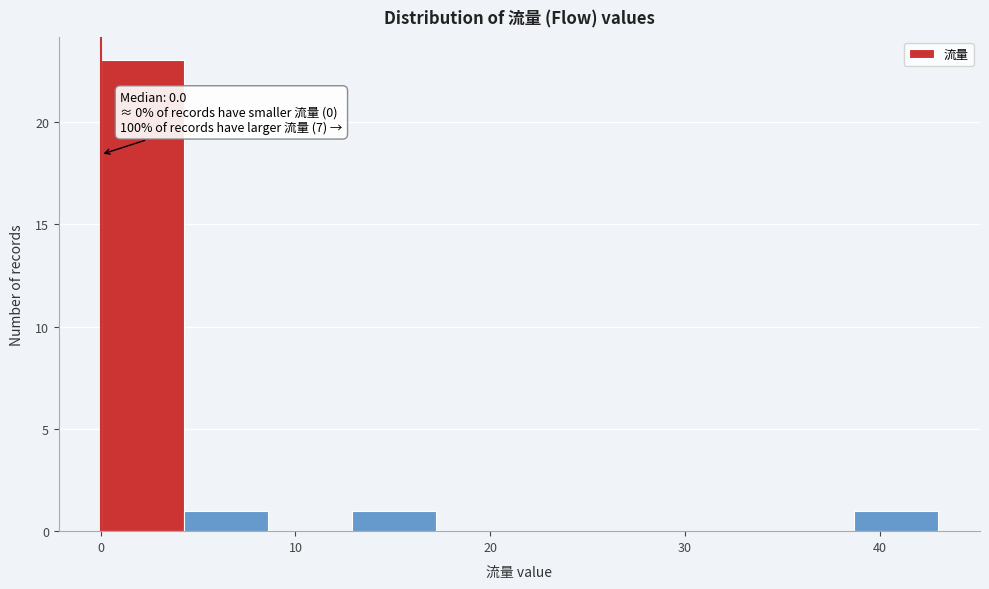

Which range on the x-axis has the tallest bar?

0.0 to 4.3